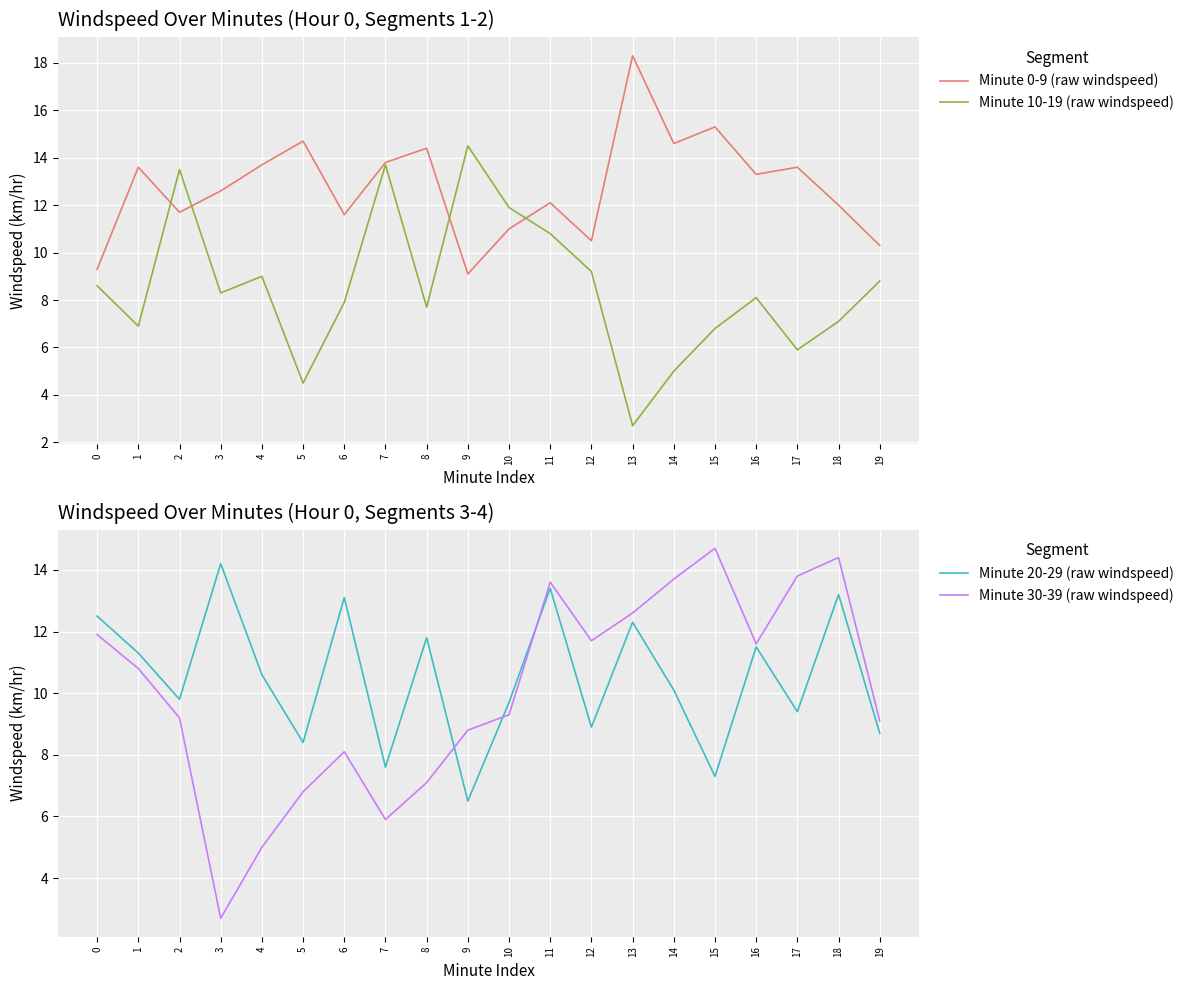

Is it true that Minute 0-9 (raw windspeed) equals 4.0 at 0?

False